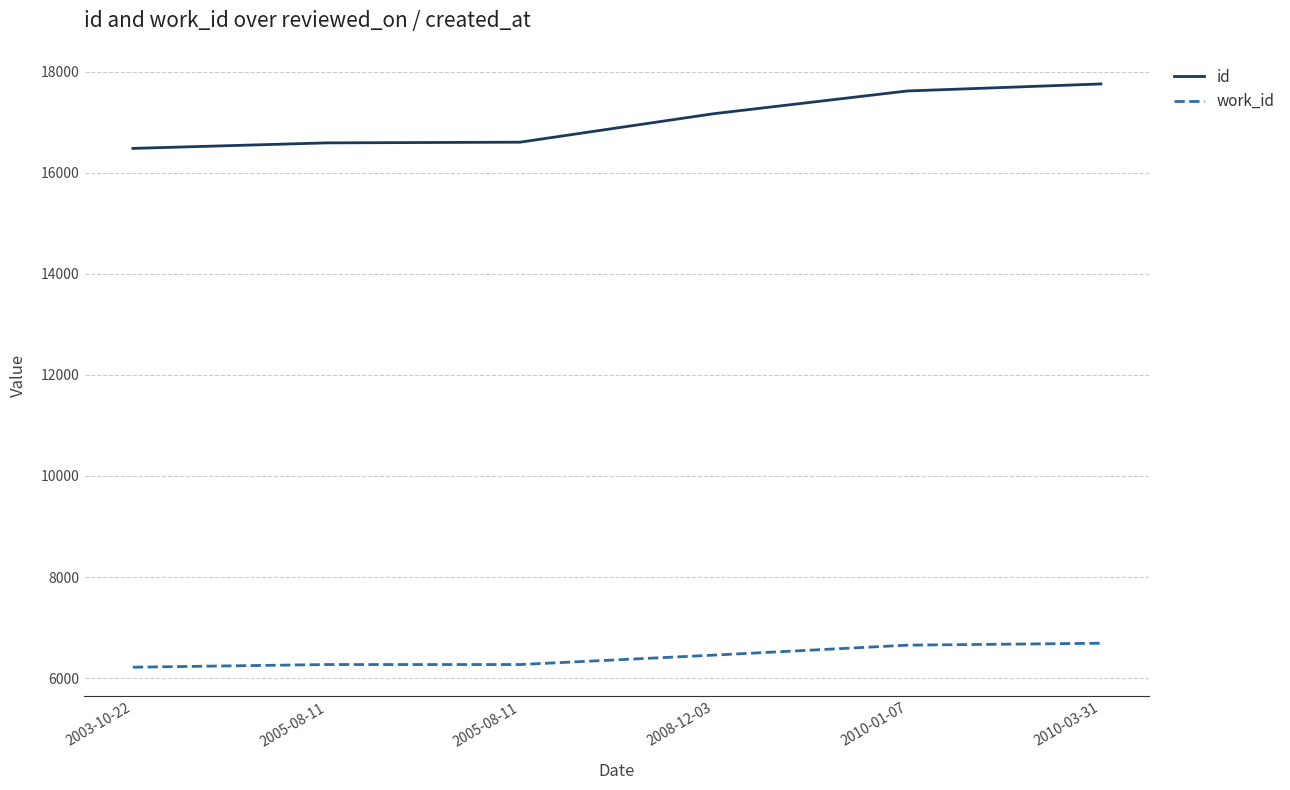

What is the sum of all id values?

102209